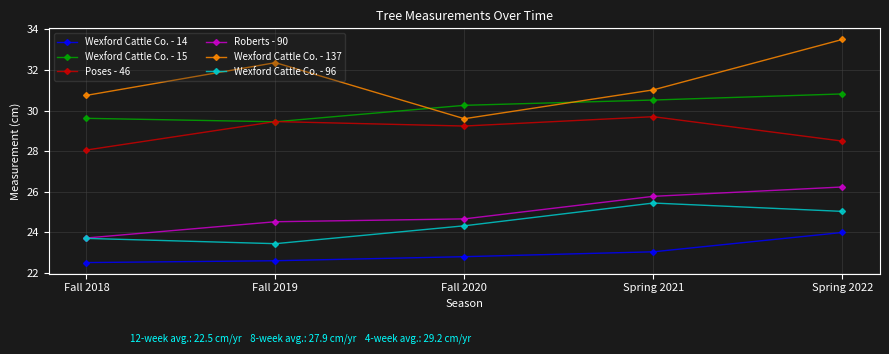

True or false: Wexford Cattle Co. - 15 has a value of 30.3 at Fall 2020.

True